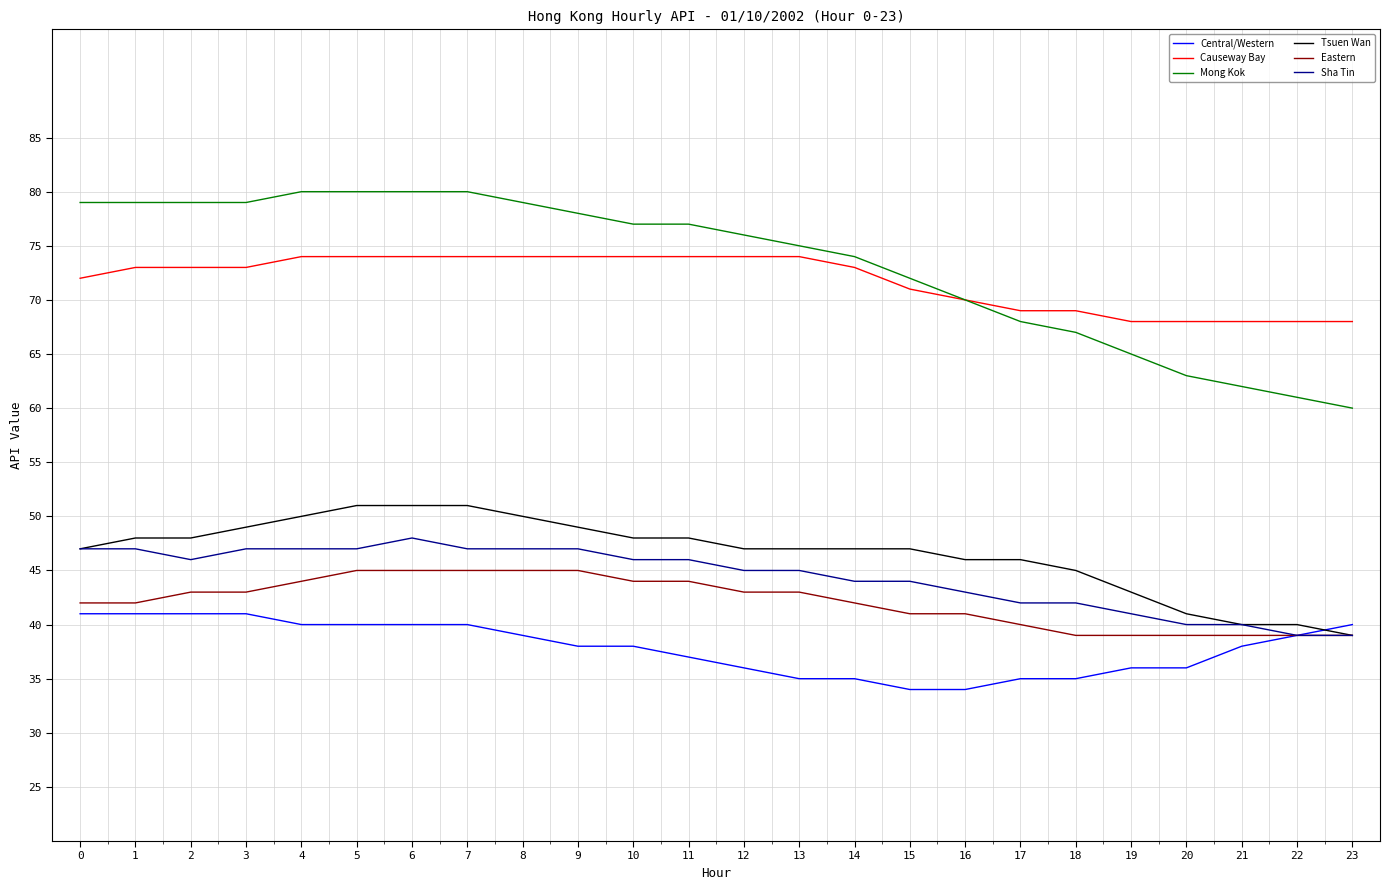

What is the smallest value displayed?

34